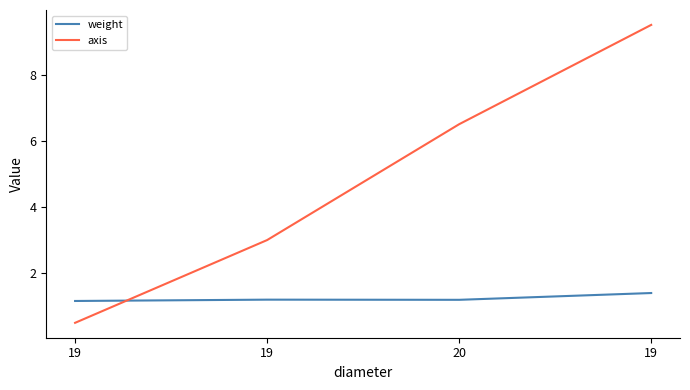

What is the difference between the axis values at 19 and 20?

6.0